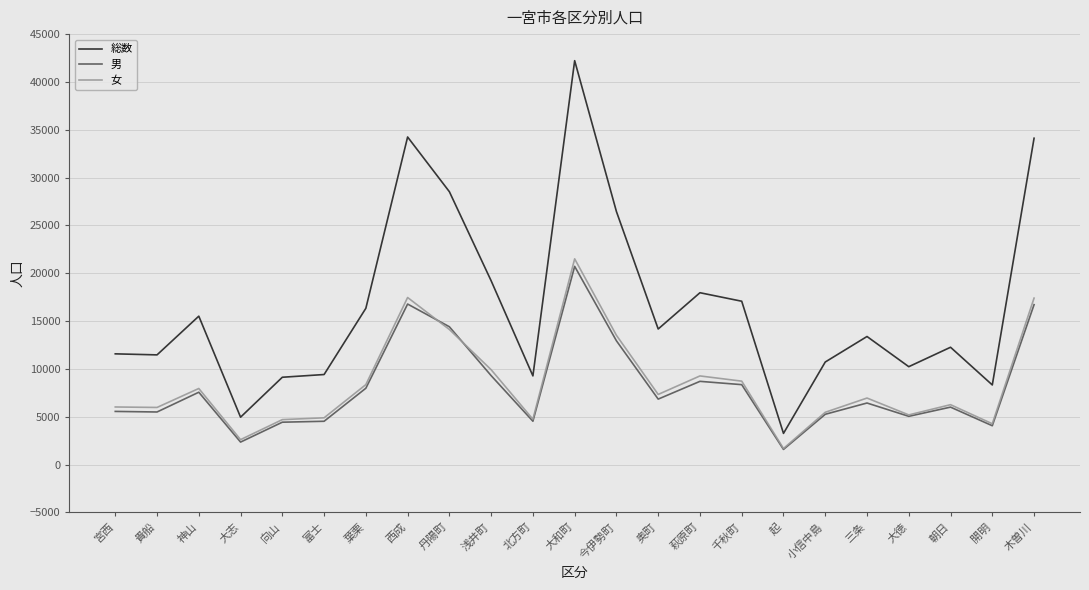

True or false: 総数 has a value of 2239 at 富士.

False